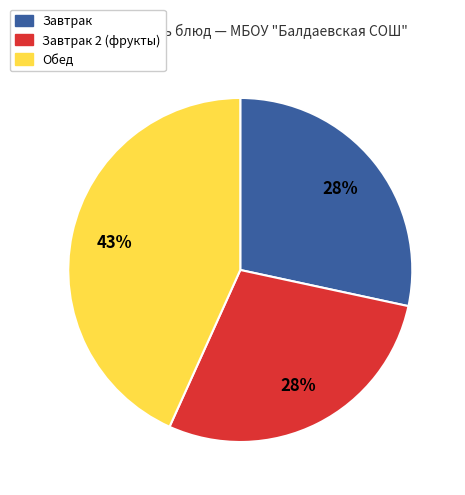

Is there any slice that represents more than half of the pie?

No